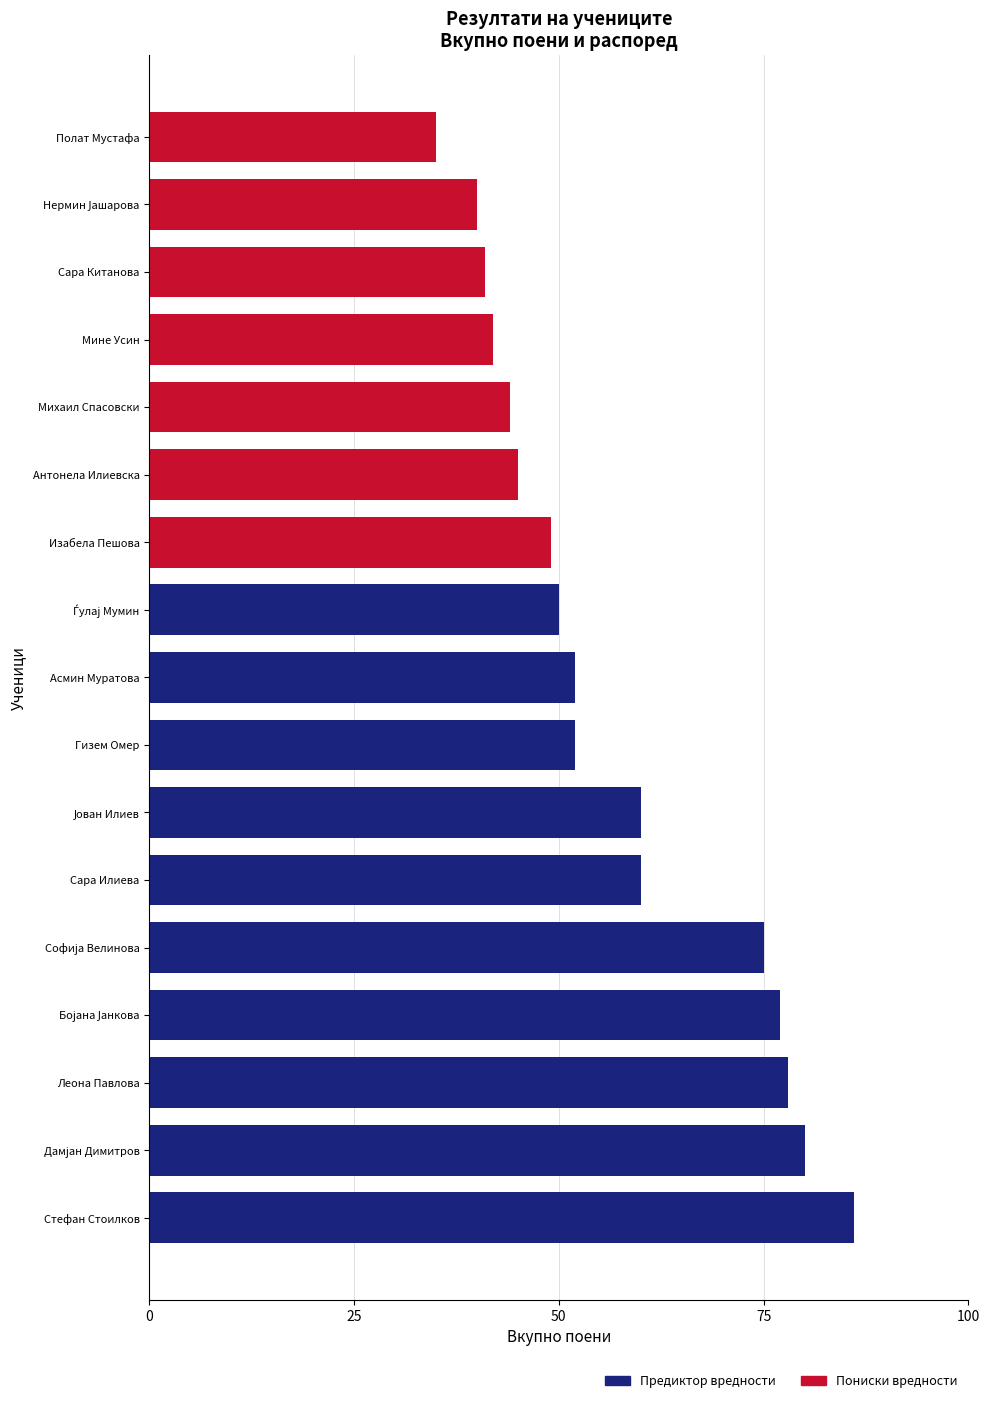

Are the bars grouped side by side (vs. stacked)?

No